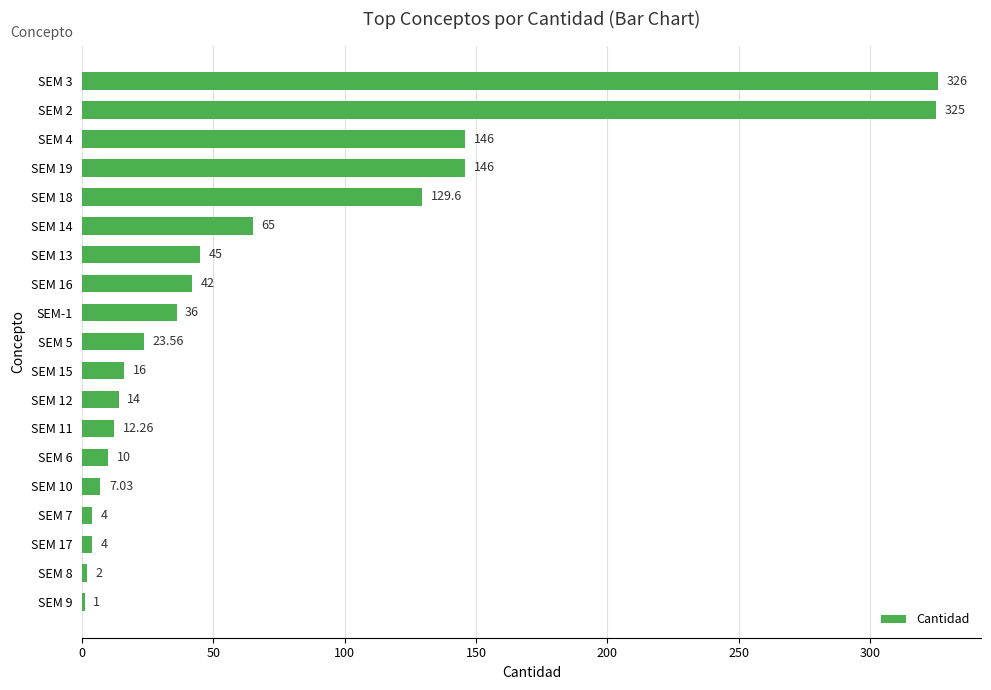

What is the sum of the values at SEM 13 and SEM 16?

87.0